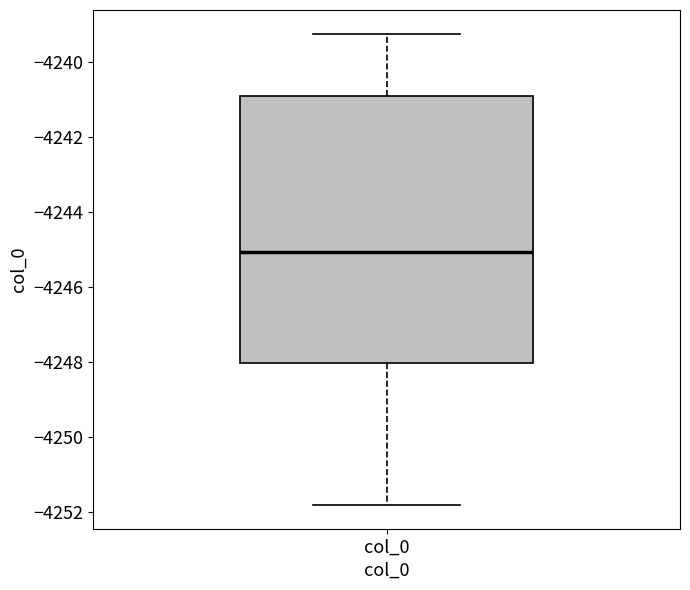

Read this box plot against the y-axis: the position of the median line, the range covered by the box, and the ends of both whiskers. The values are not printed on the chart, so give them approximately, as read against the axis.

median -4245.0, box -4248.0 to -4241.0, whiskers -4251.8 to -4239.2